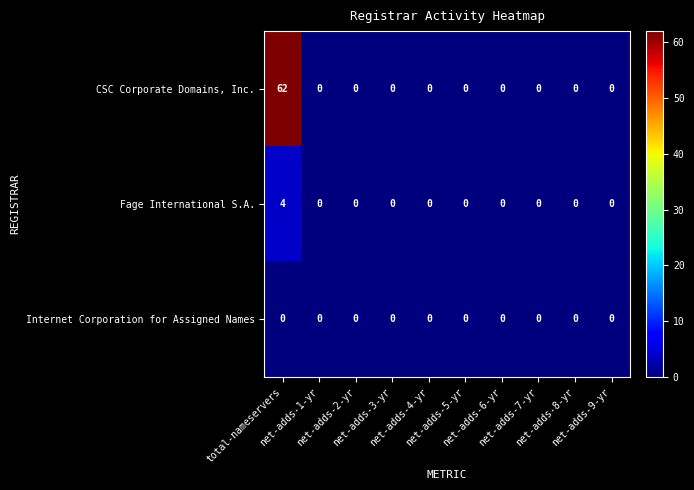

How many Fage International S.A. values are between 0 and 1?

9